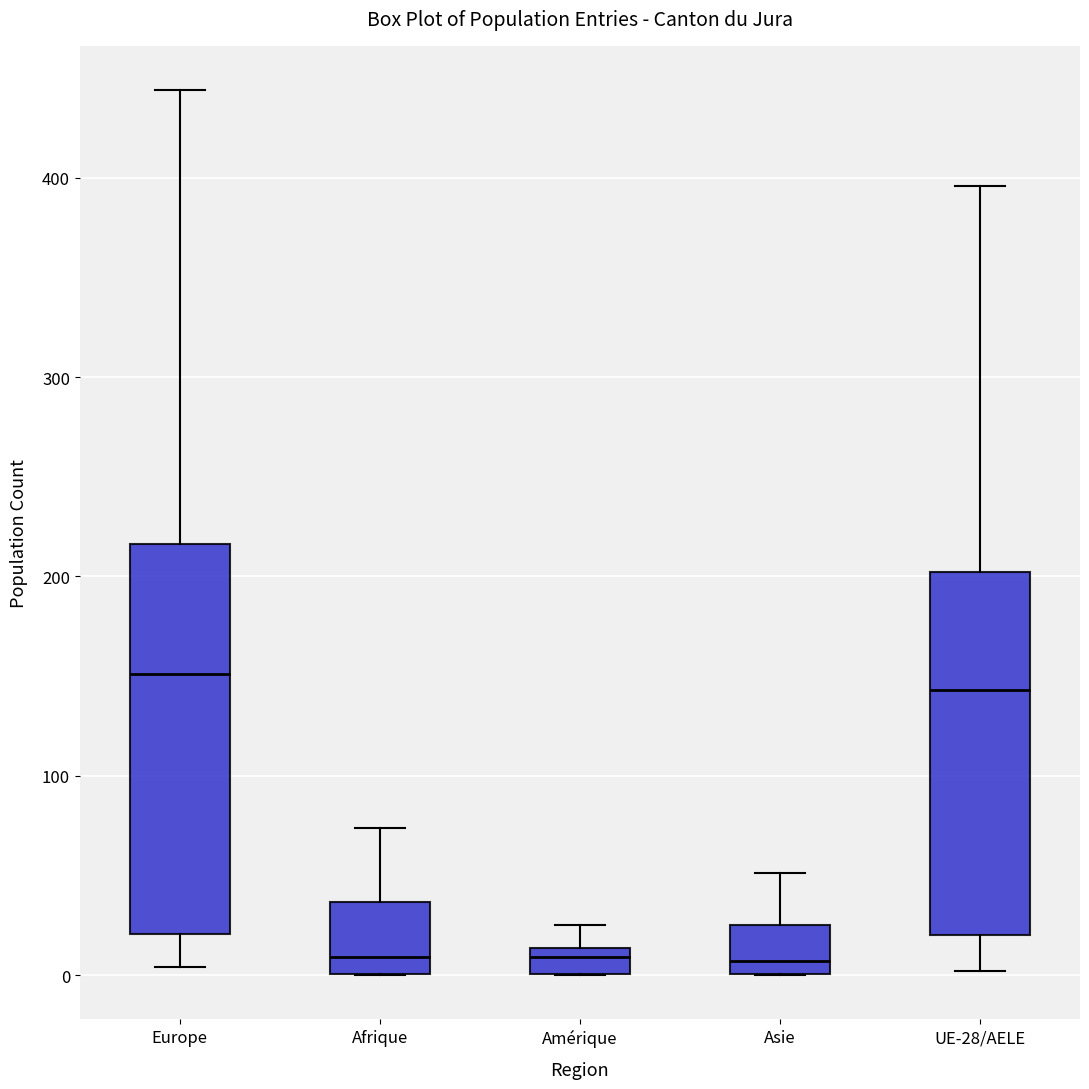

Where does the median line of the box for Afrique sit on the y-axis? The values are not printed on the chart, so give them approximately, as read against the axis.

10